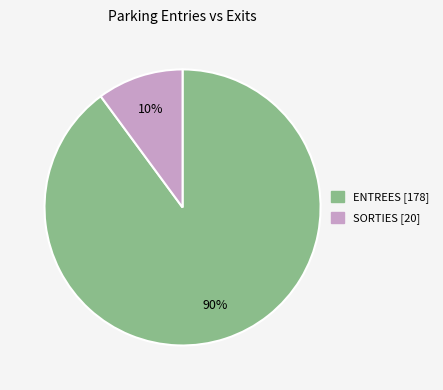

To the nearest percent, what percentage of the pie is SORTIES [20]?

10%